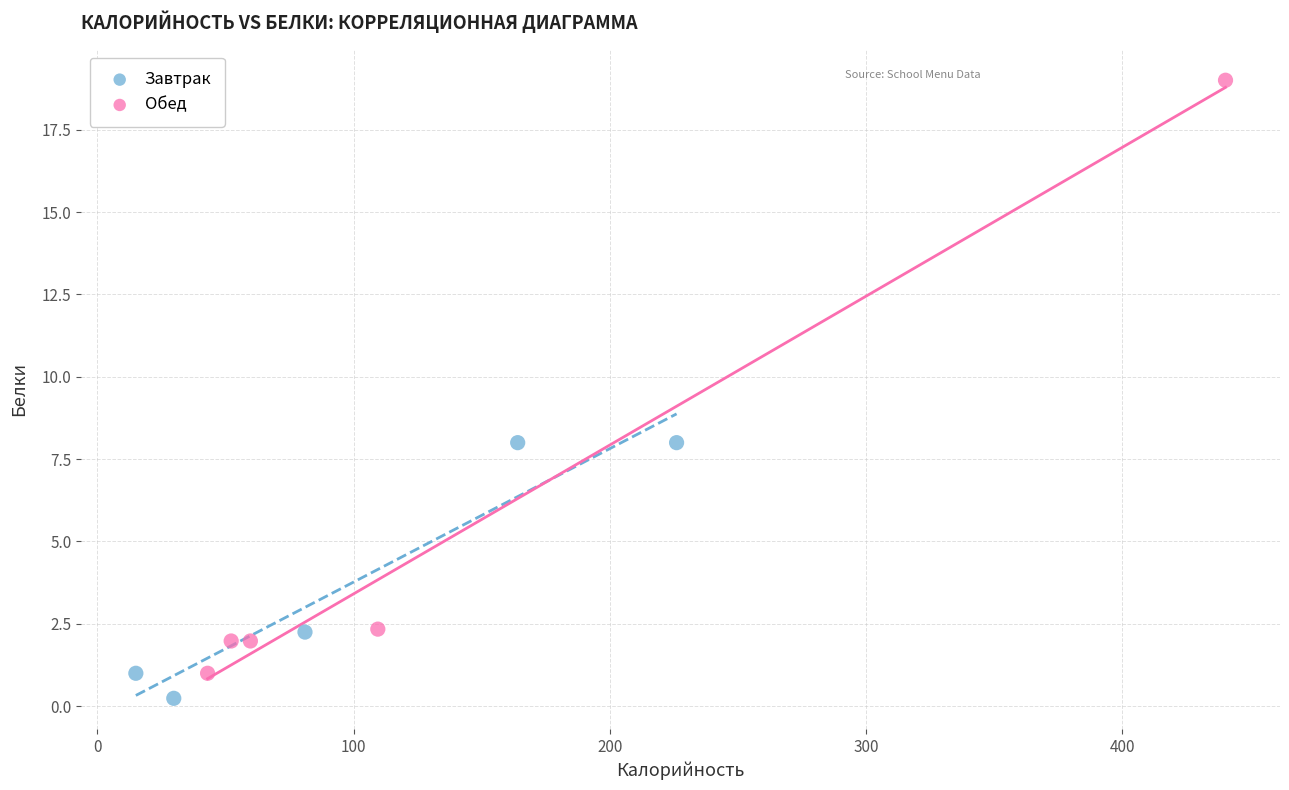

Which series reaches the maximum Y coordinate?

Обед